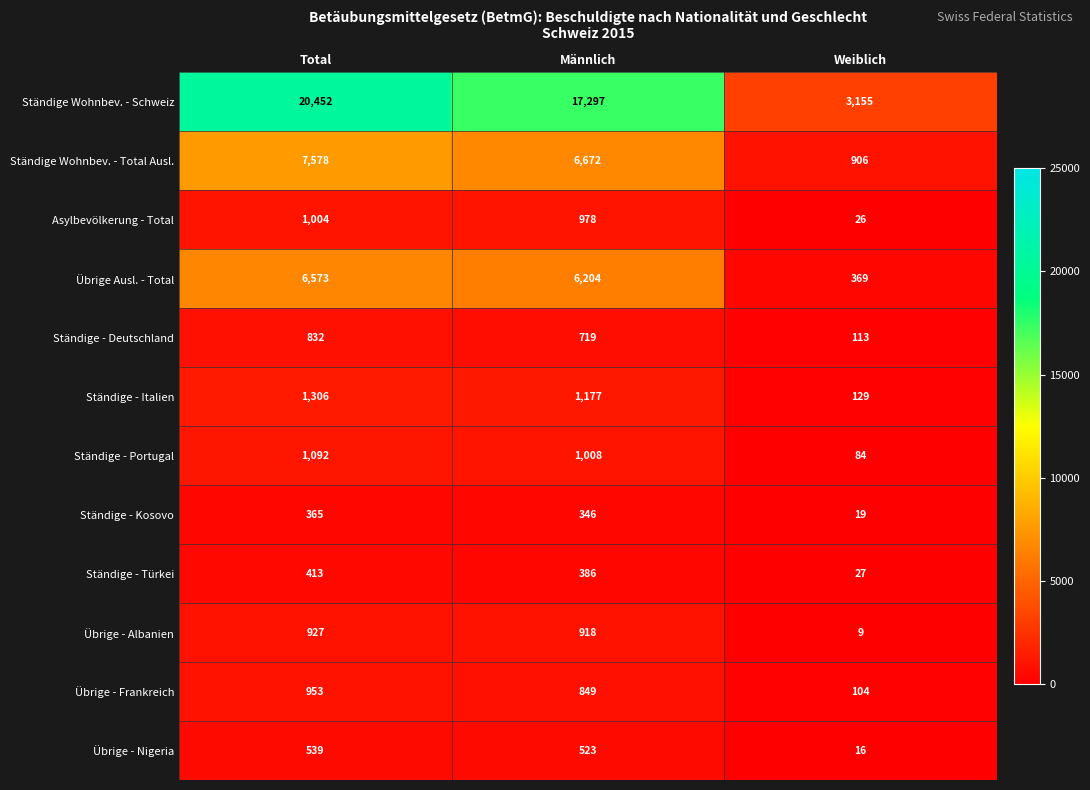

The Übrige Ausl. - Total series shows 6204 at Männlich. True or false?

True